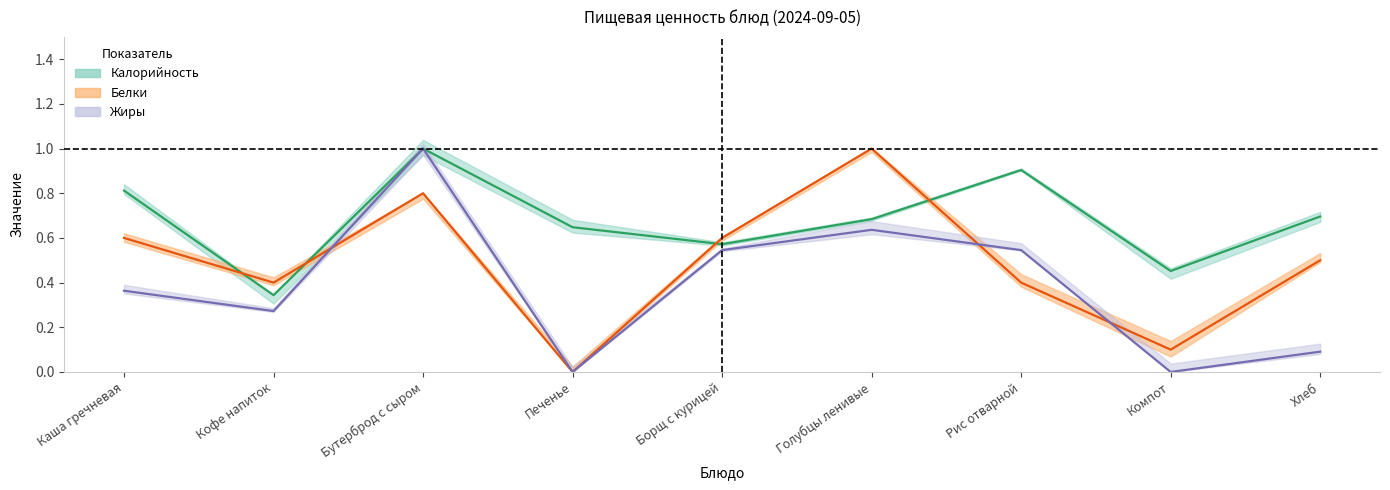

How many Калорийность values are between 0 and 1?

9